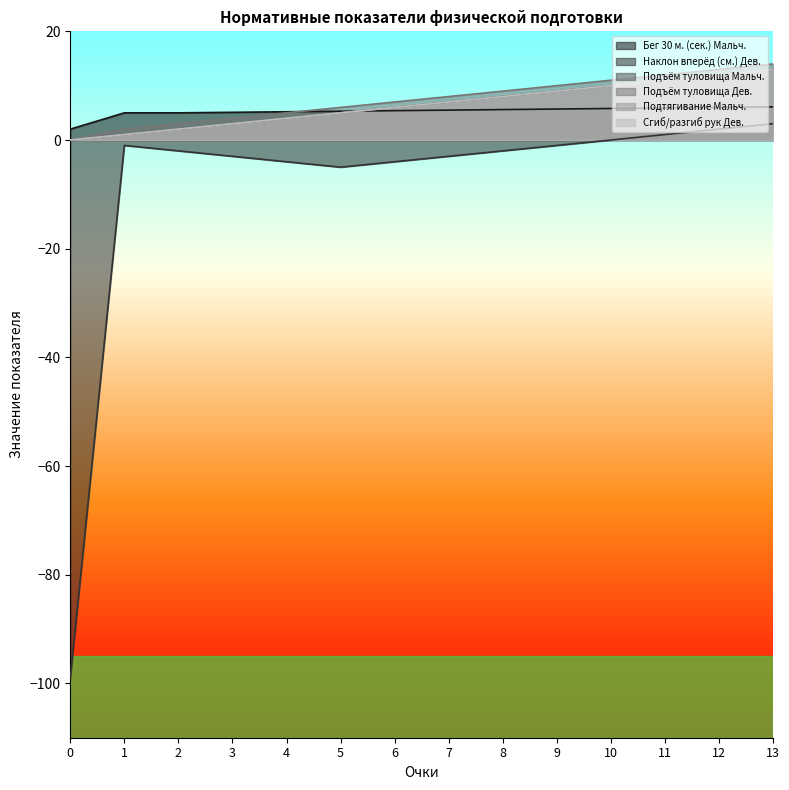

Is it true that Подъём туловища Дев. equals 8.0 at 7?

True